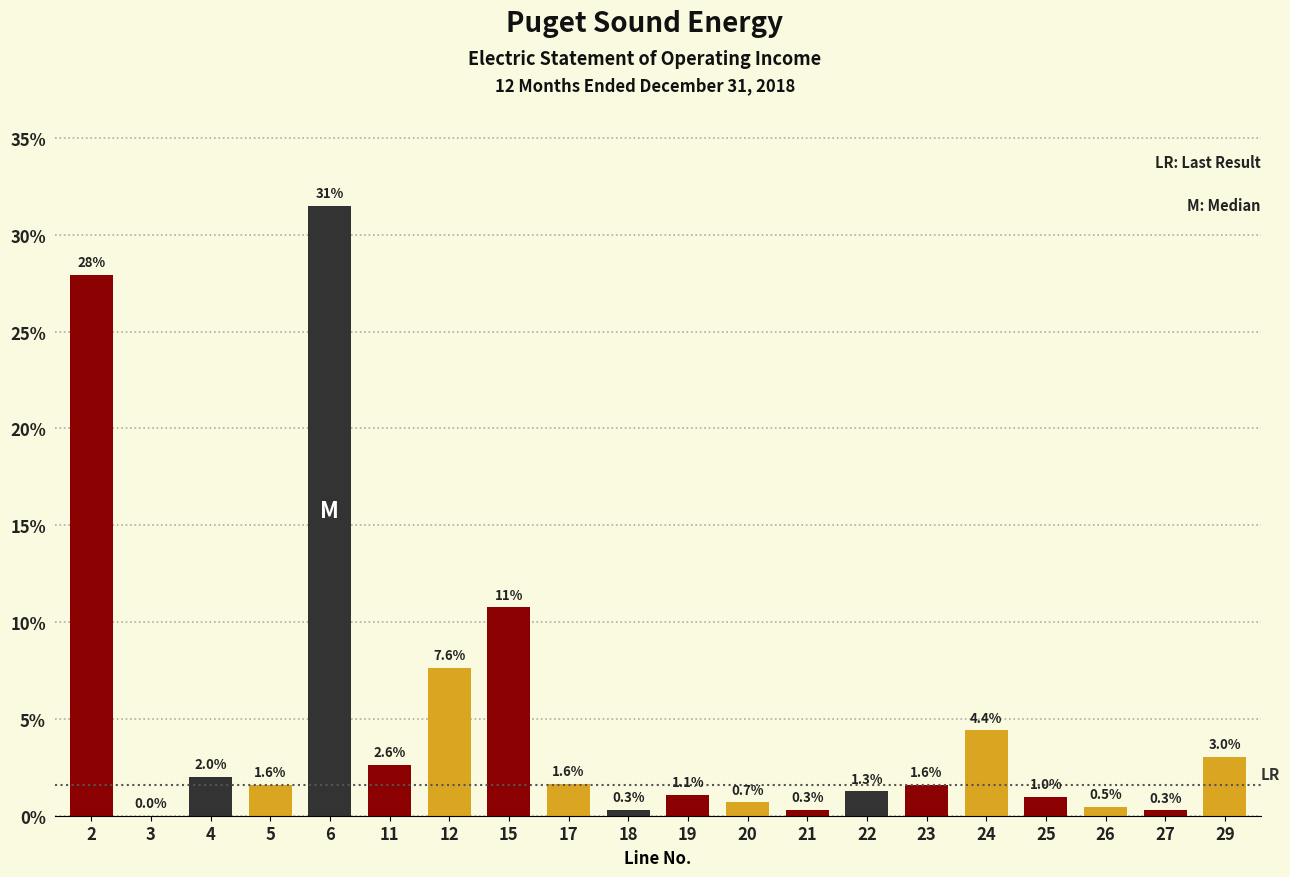

At which label is the value closest to 15?

15